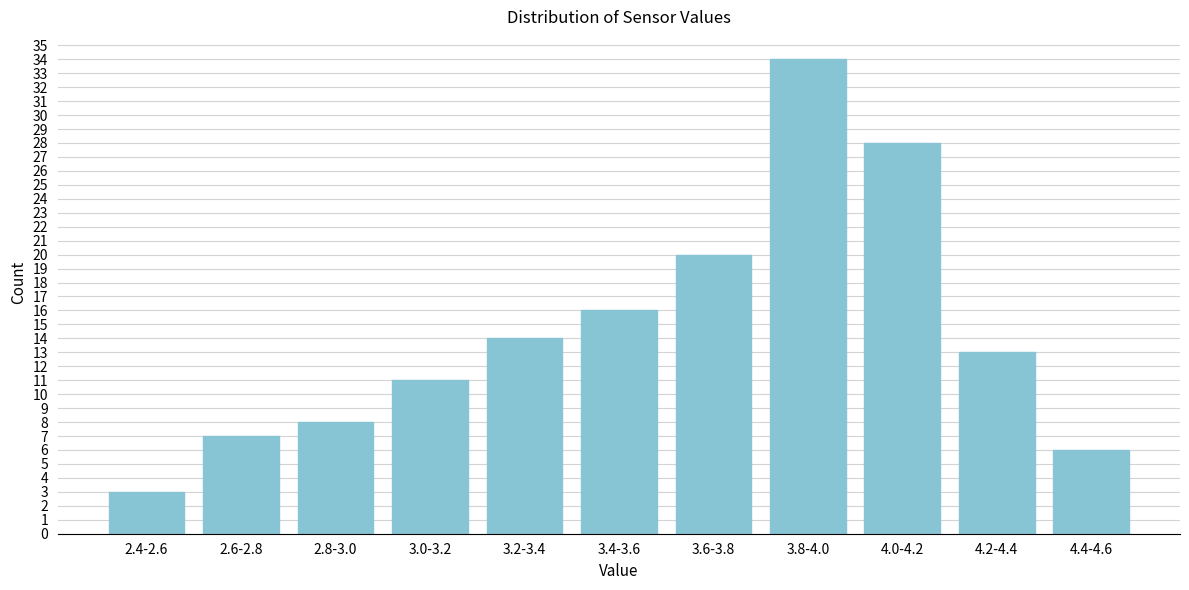

Reading left to right, what are all the values shown in this chart?

2.4-2.6=3	2.6-2.8=7	2.8-3.0=8	3.0-3.2=11	3.2-3.4=14	3.4-3.6=16	3.6-3.8=20	3.8-4.0=34	4.0-4.2=28	4.2-4.4=13	4.4-4.6=6